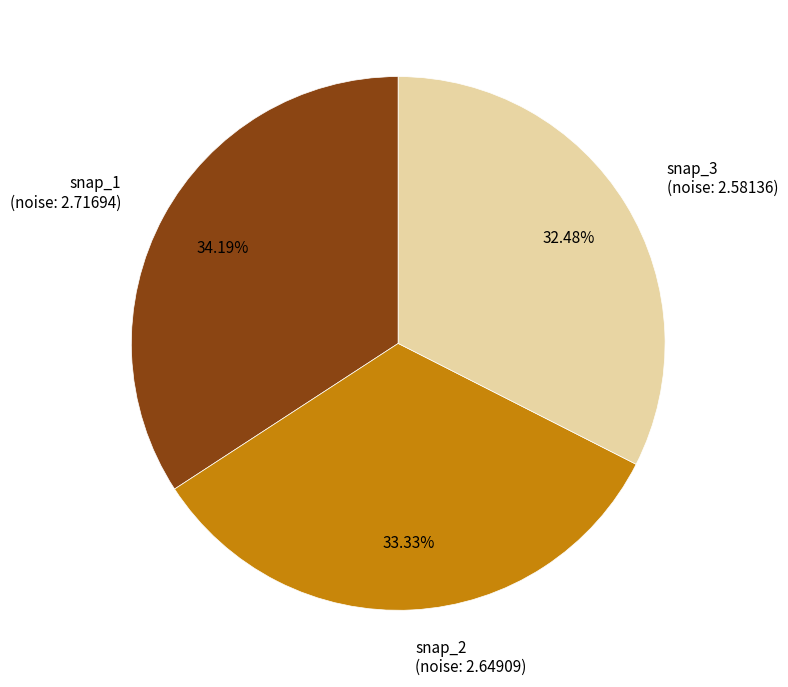

Is snap_1 (noise: 2.71694) the majority of the pie?

No